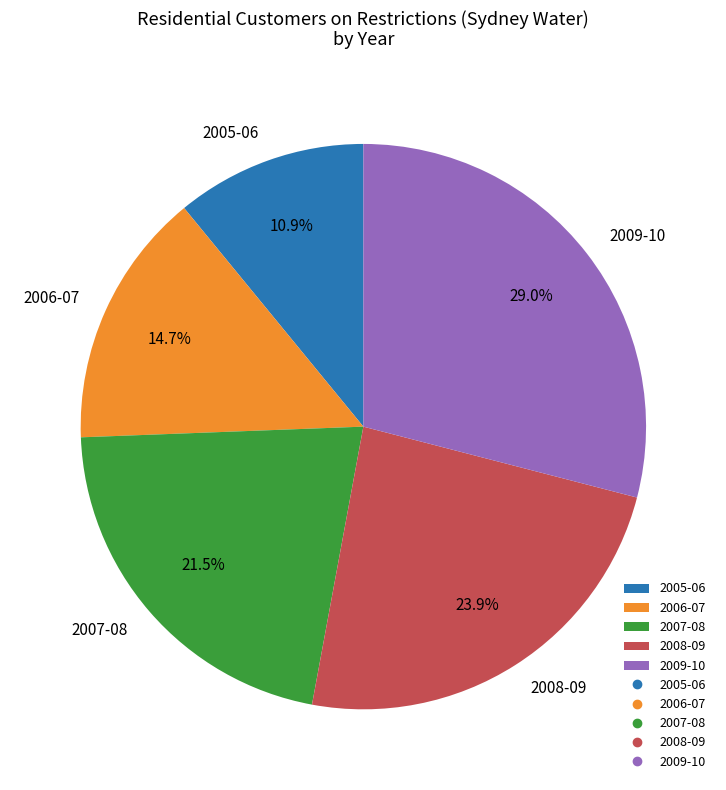

Do 2009-10 and 2007-08 together represent more than half of the pie?

Yes